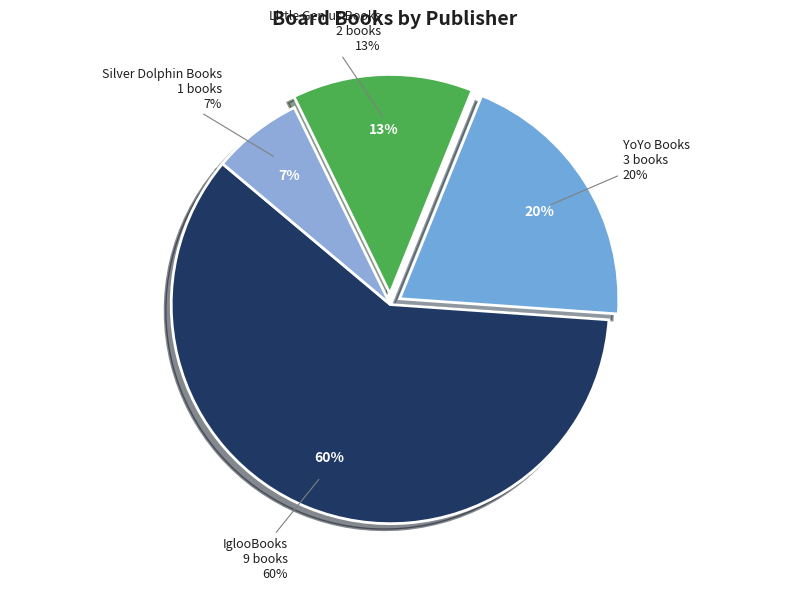

How many segments does this pie chart have?

4